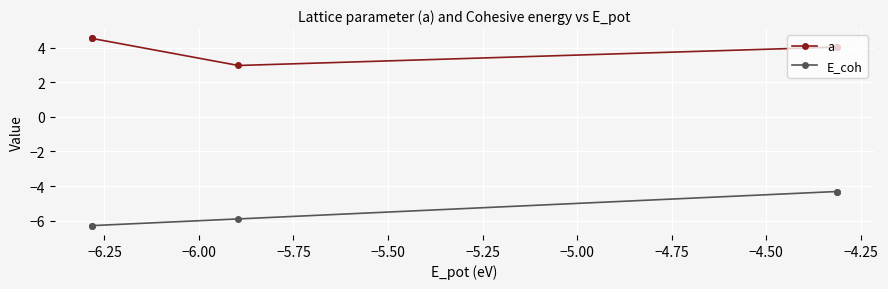

Which series has the widest spread of values?

E_coh